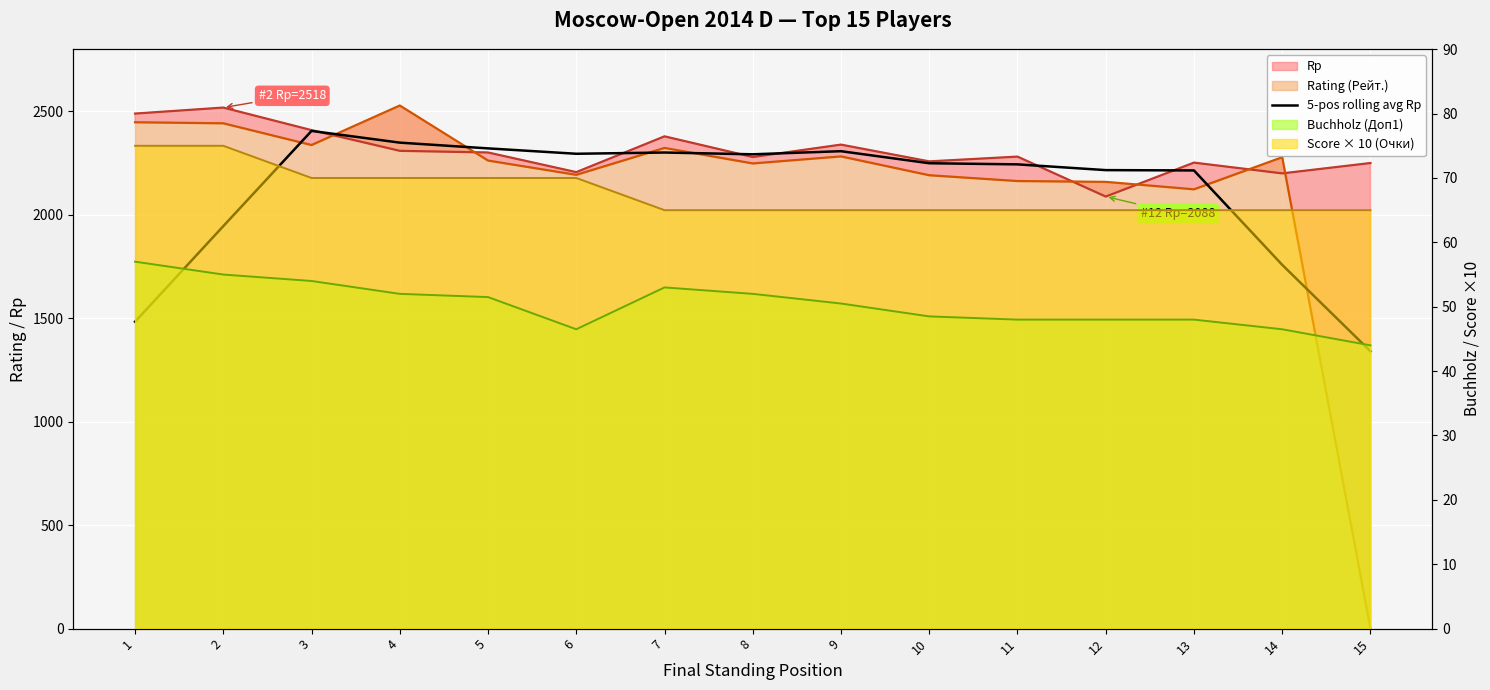

Approximately how many times larger is the value at 3 compared to 7?

1.0